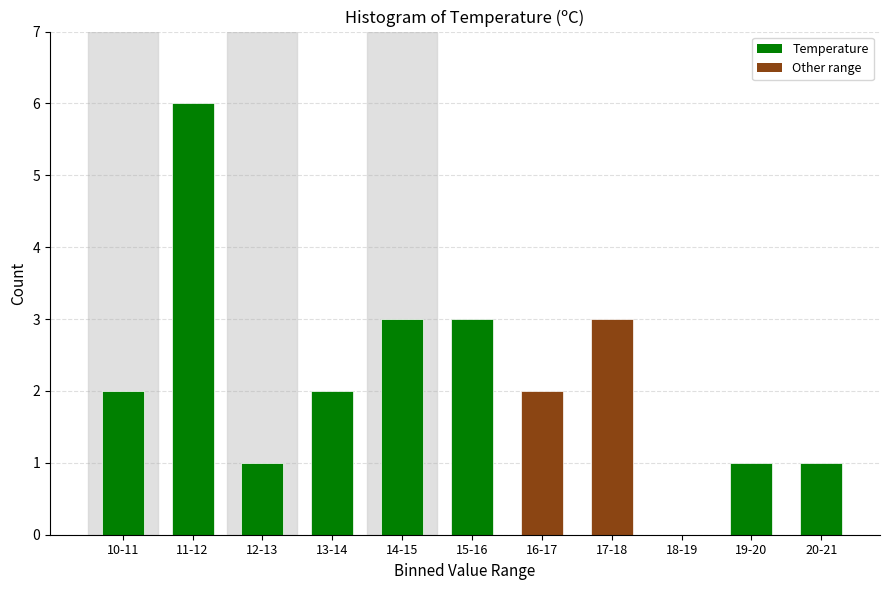

Reading left to right, extract all data points from this chart.

10-11=2	11-12=6	12-13=1	13-14=2	14-15=3	15-16=3	16-17=2	17-18=3	18-19=0	19-20=1	20-21=1